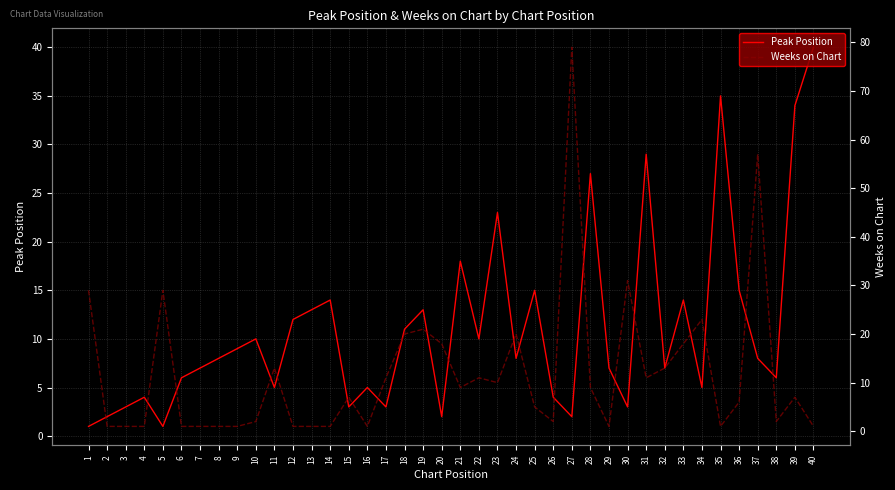

Where do Weeks on Chart and Peak Position first cross each other?

1 and 2